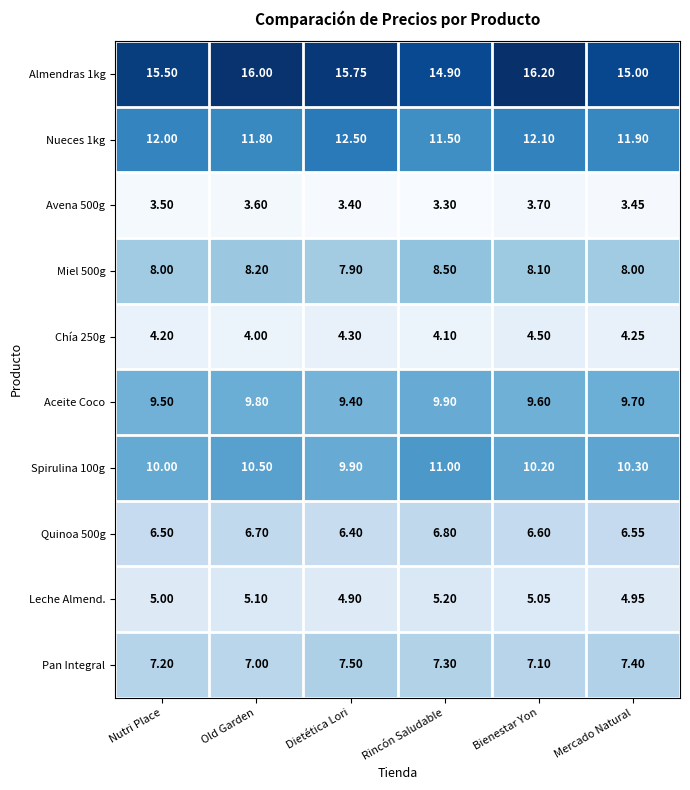

Which category has the lowest value in the Spirulina 100g series?

Dietética Lori